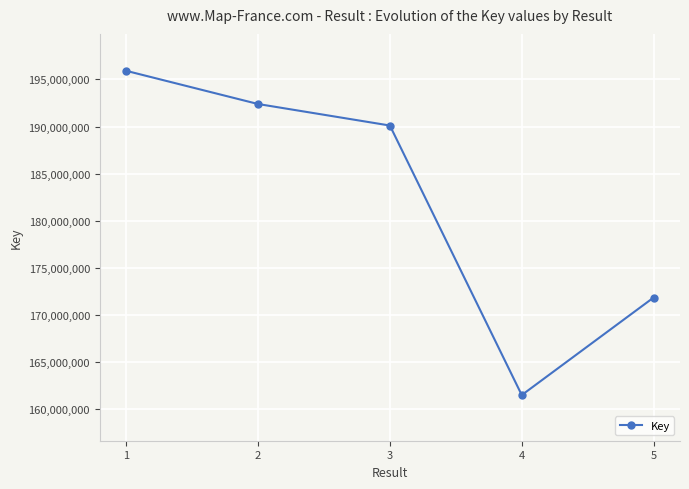

Approximately how many times larger is the value at 5 compared to 1?

0.9